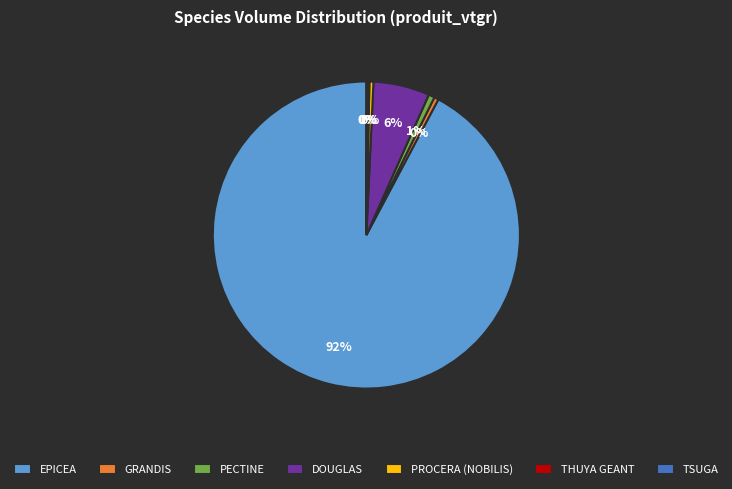

Does any single category account for the majority?

Yes